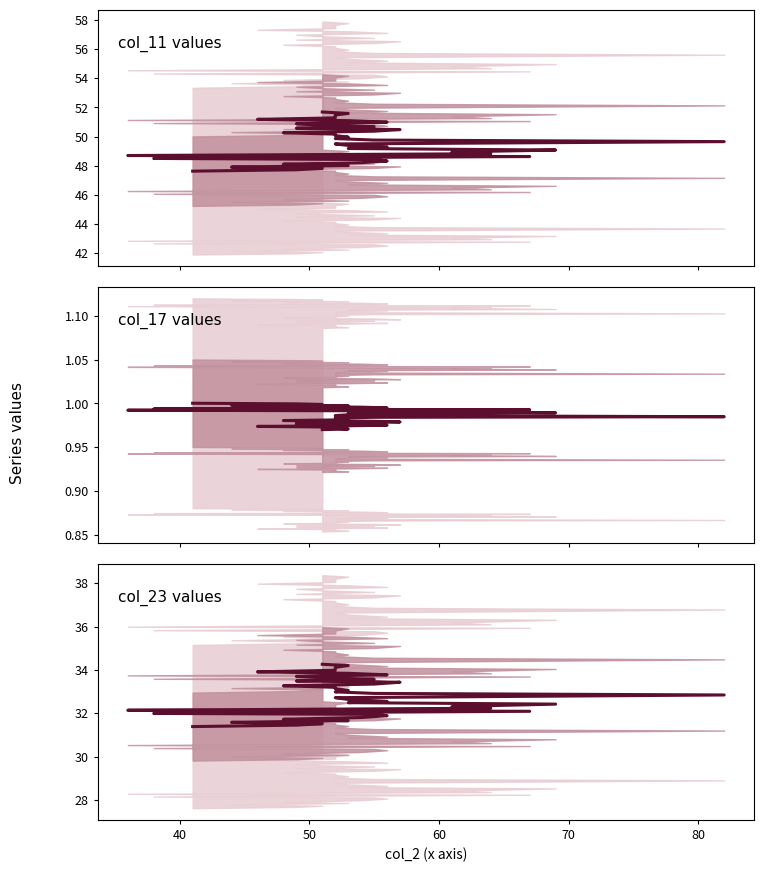

Which series has the widest spread of values?

col_11